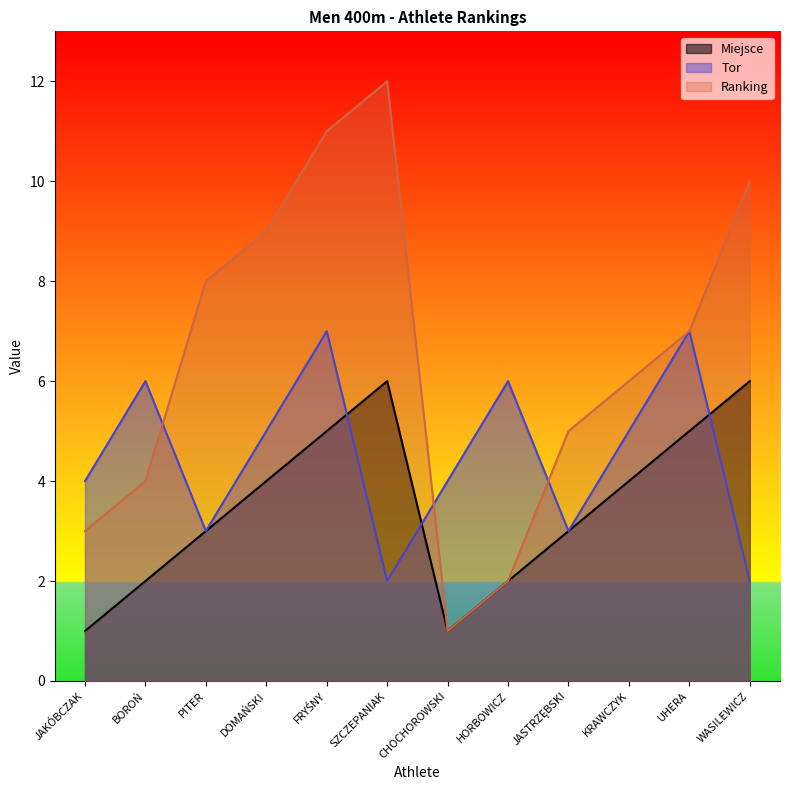

List the labels in order of Miejsce value, largest first.

SZCZEPANIAK, WASILEWICZ, FRYŚNY, UHERA, DOMAŃSKI, KRAWCZYK, PITER, JASTRZĘBSKI, BOROŃ, HORBOWICZ, JAKÓBCZAK, CHOCHOROWSKI